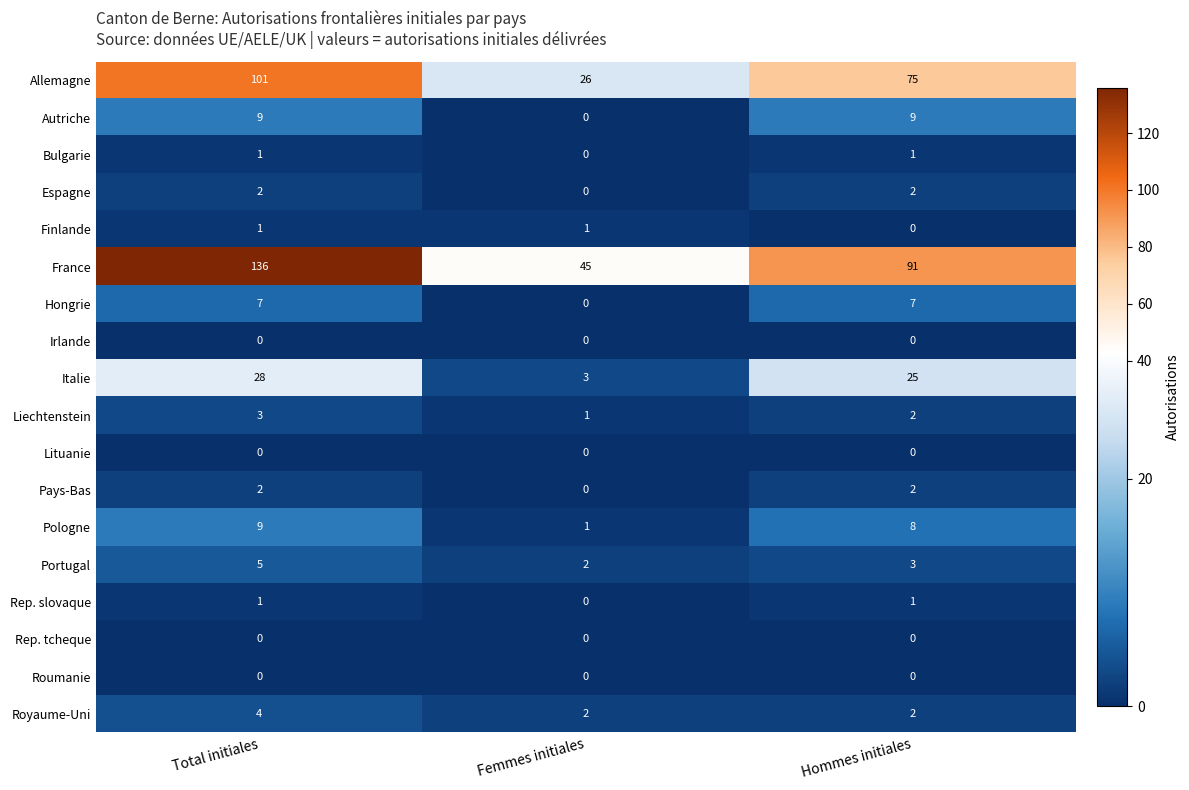

How many data points in Autriche are less than 9?

1